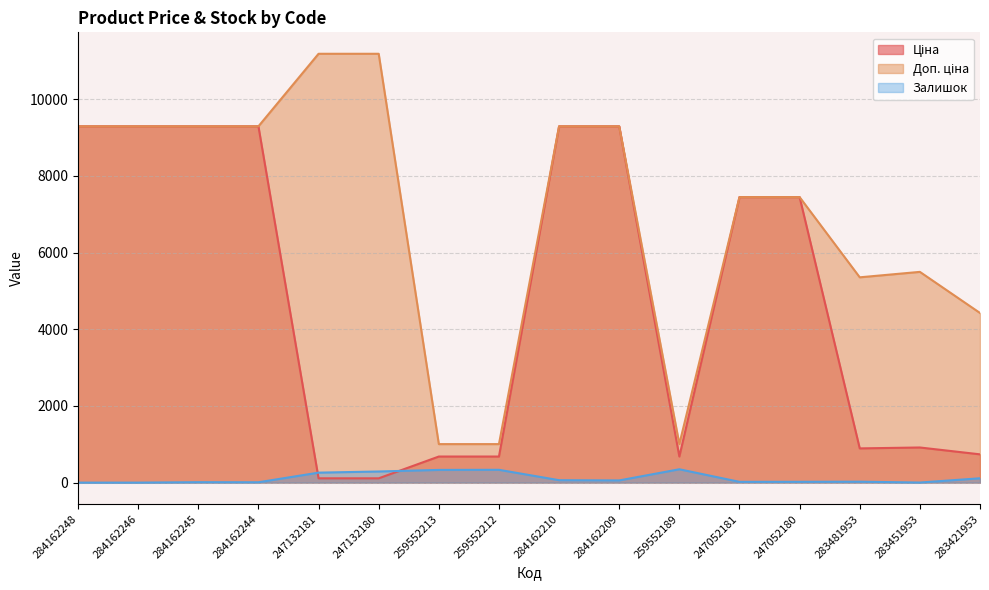

What are all the series names shown in the legend?

Ціна, Доп. ціна, Залишок